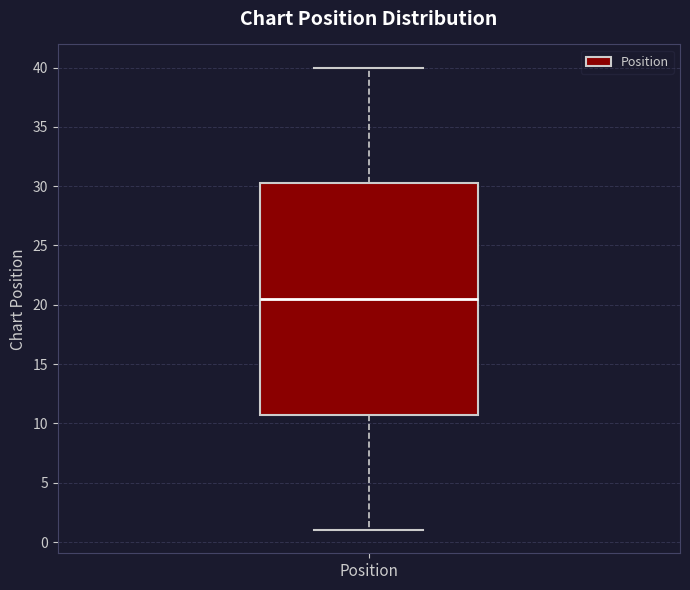

Transcribe this box plot: give where the median line is, the range the box spans, and where the two whiskers end, as read against the y-axis. The values are not printed on the chart, so give them approximately, as read against the axis.

median 20.5, box 11.0 to 30.5, whiskers 1.0 to 40.0